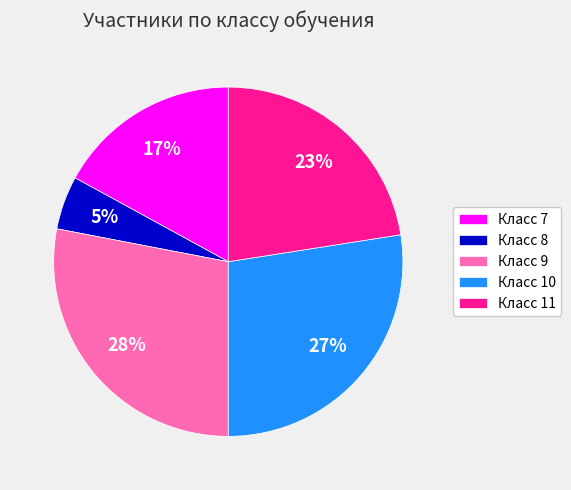

Does any single category account for the majority?

No